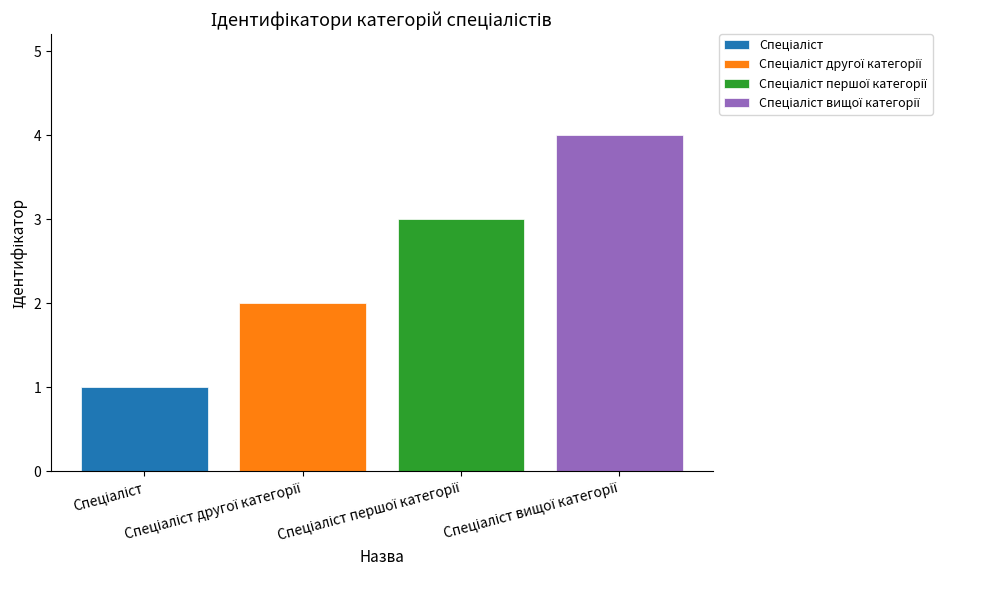

How many bars are there in total?

4